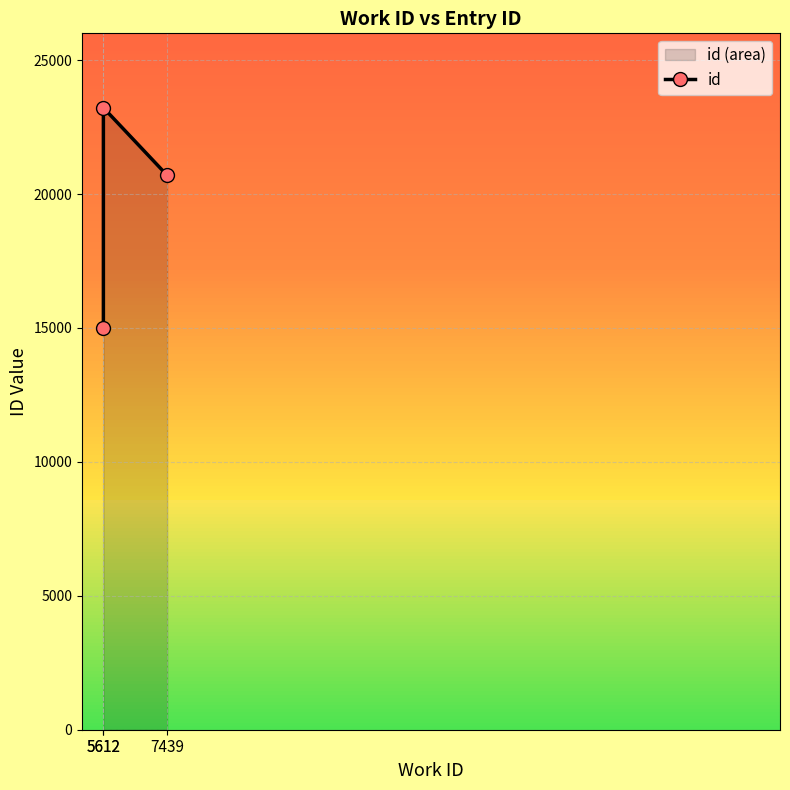

How many data points are less than 20698?

1